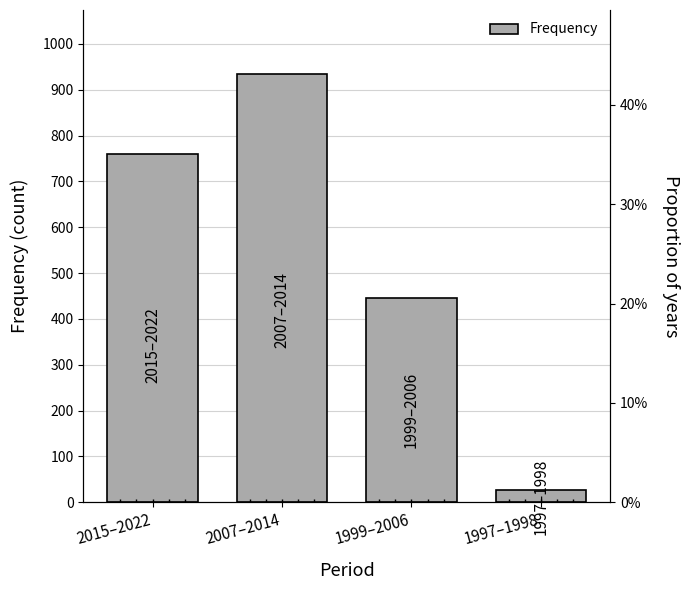

Where does the data first go above 760?

2007–2014